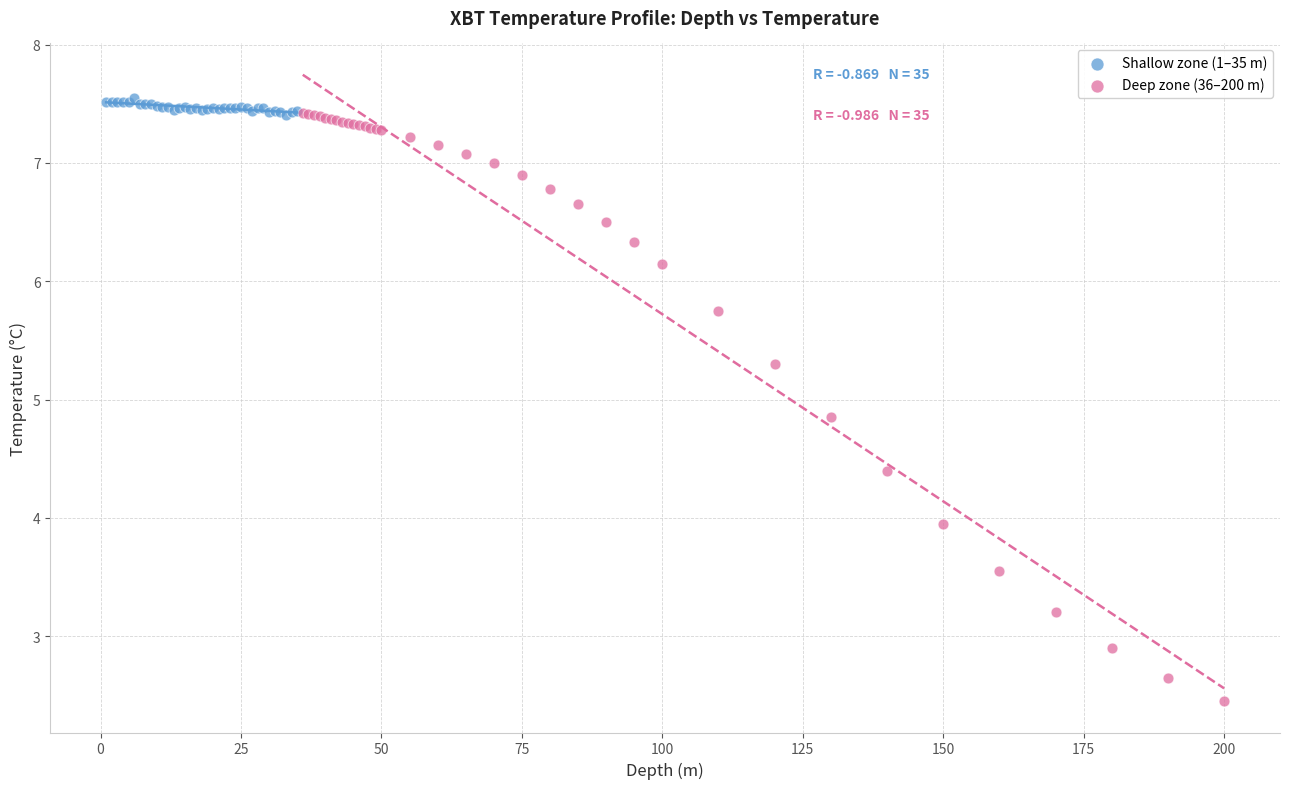

Which series reaches the minimum Y coordinate?

Deep zone (36–200 m)